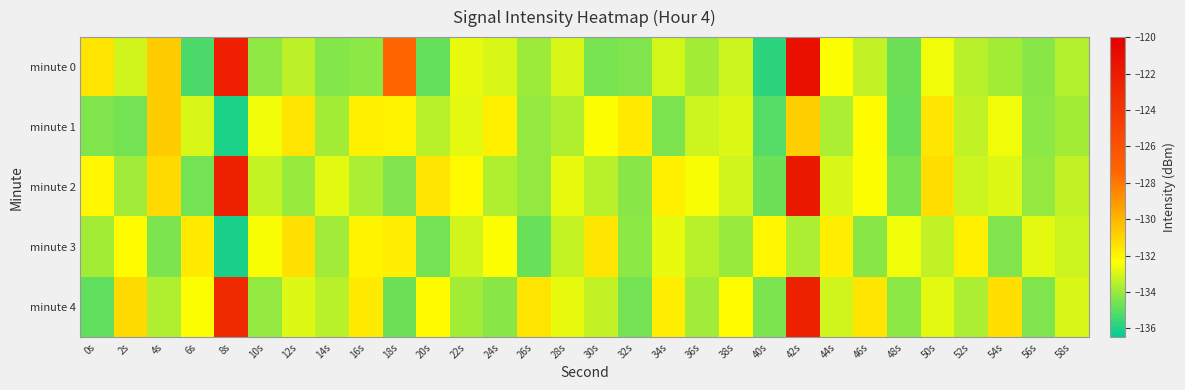

At 30s, list the series in order from largest to smallest.

minute 3, minute 1, minute 4, minute 2, minute 0